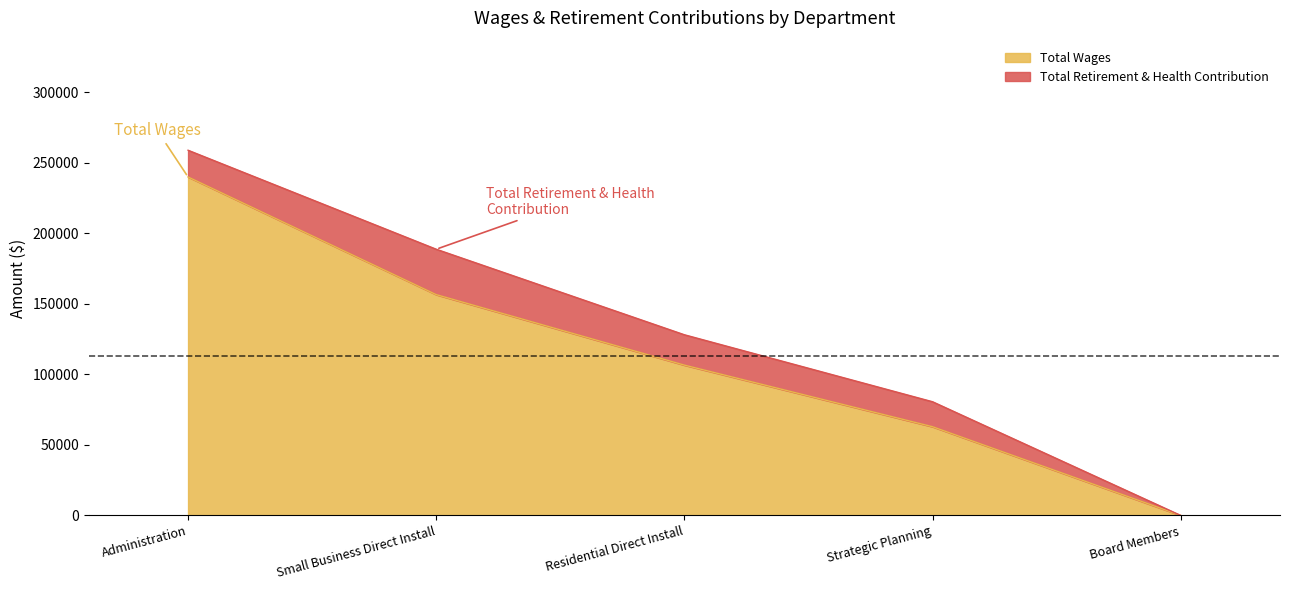

What is the difference between the maximum and minimum values?

239988